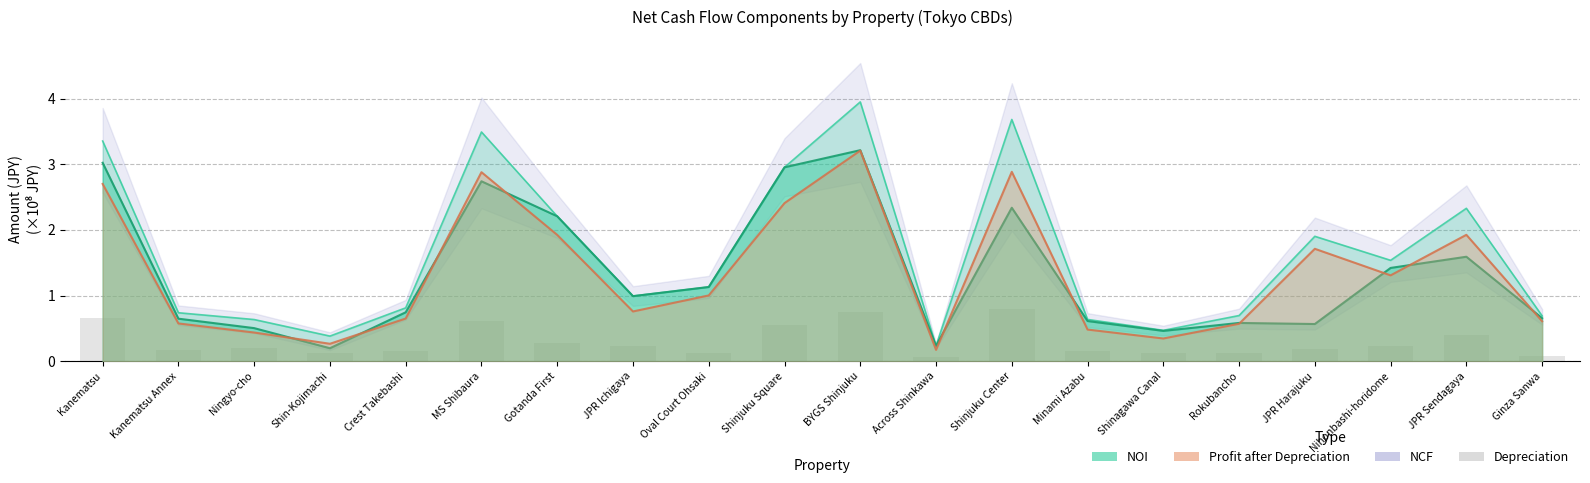

Reading left to right, what are all the values shown in this chart?

0.7	0.2	0.2	0.1	0.2	0.6	0.3	0.2	0.1	0.5	0.7	0.1	0.8	0.2	0.1	0.1	0.2	0.2	0.4	0.1